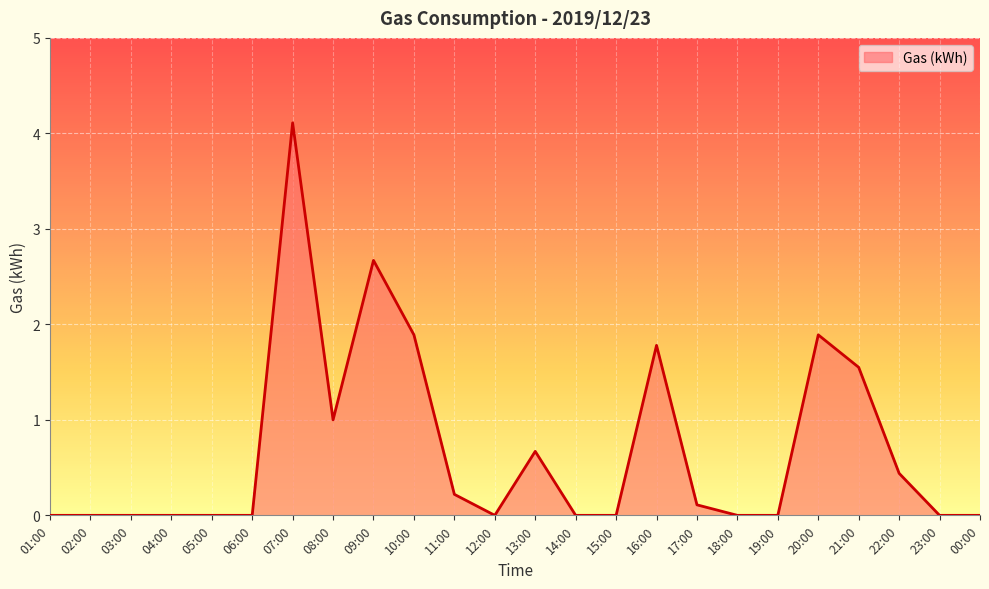

What is the maximum value shown in the chart?

4.1